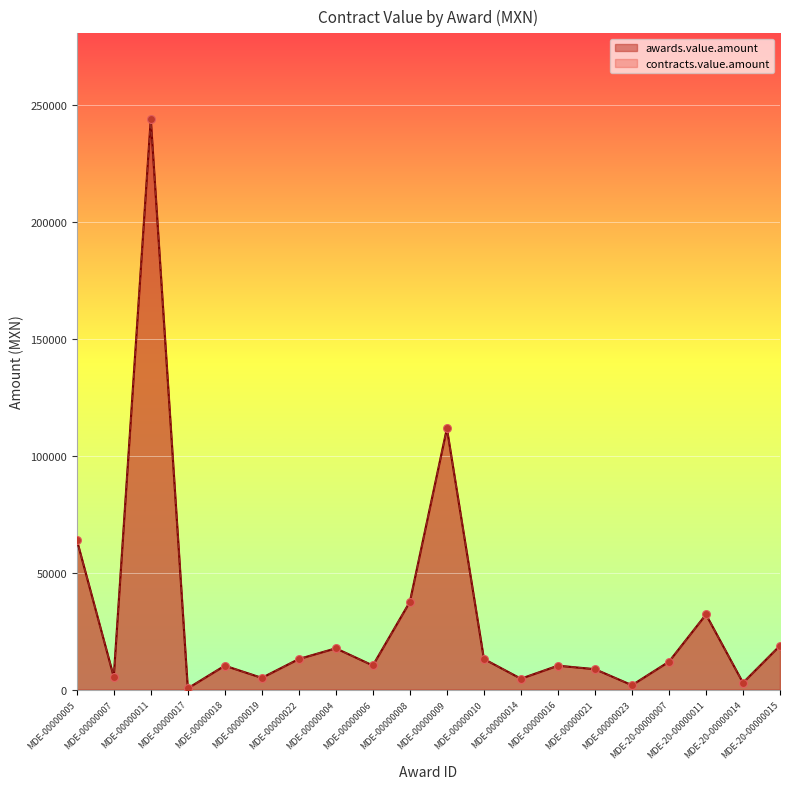

What are all the series names shown in the legend?

awards.value.amount, contracts.value.amount